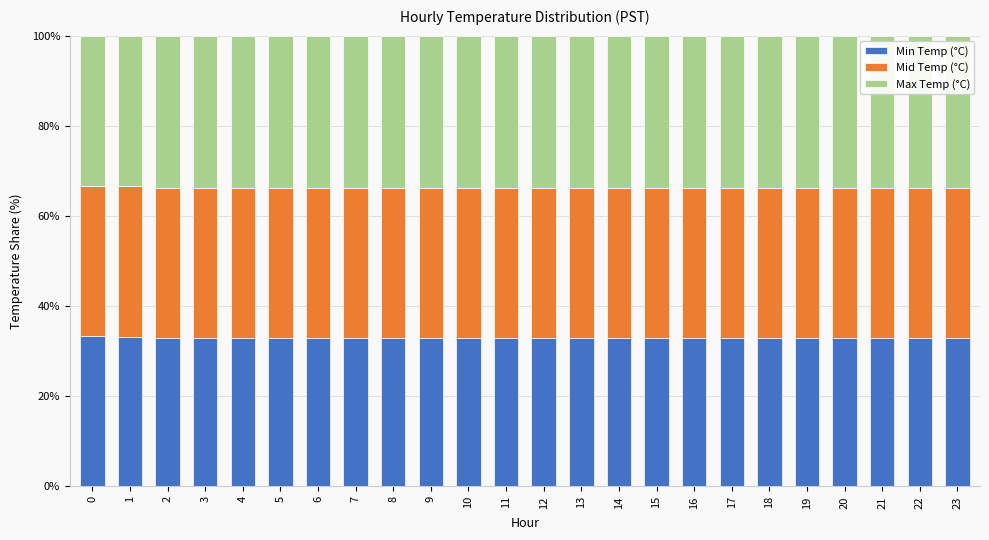

What is the minimum value for Min Temp (°C)?

32.9